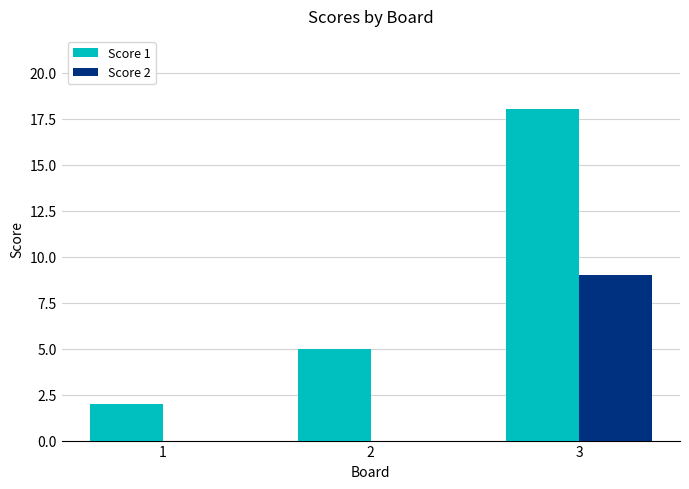

How many categories are shown in the chart?

3